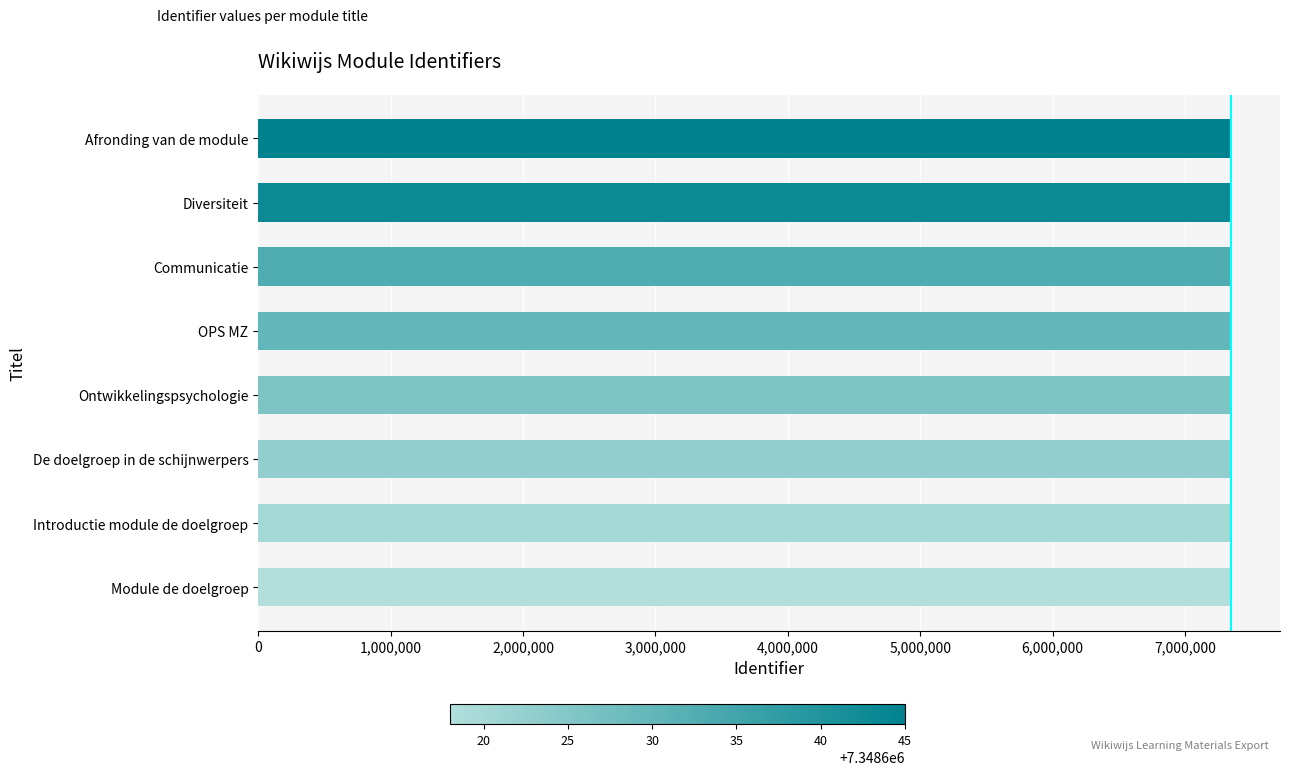

Count the number of categories in the chart.

8